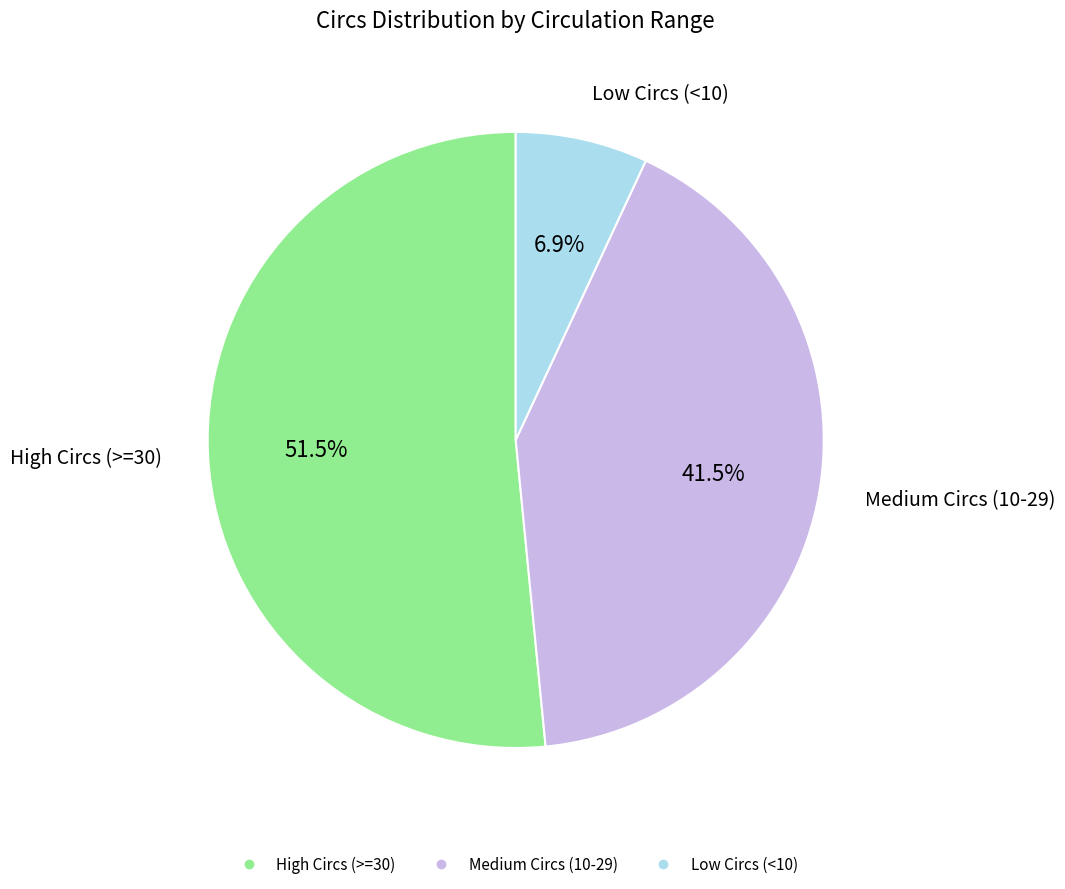

How many segments does this pie chart have?

3